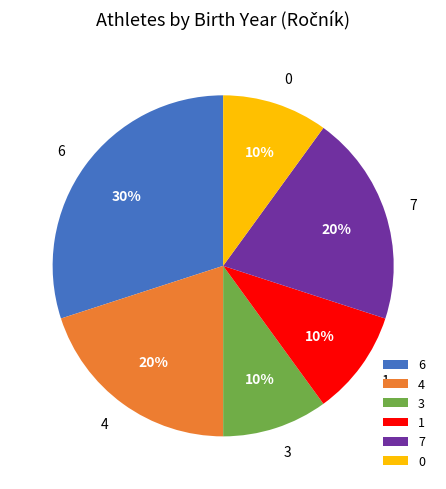

Which has a higher value, 1 or 4?

4